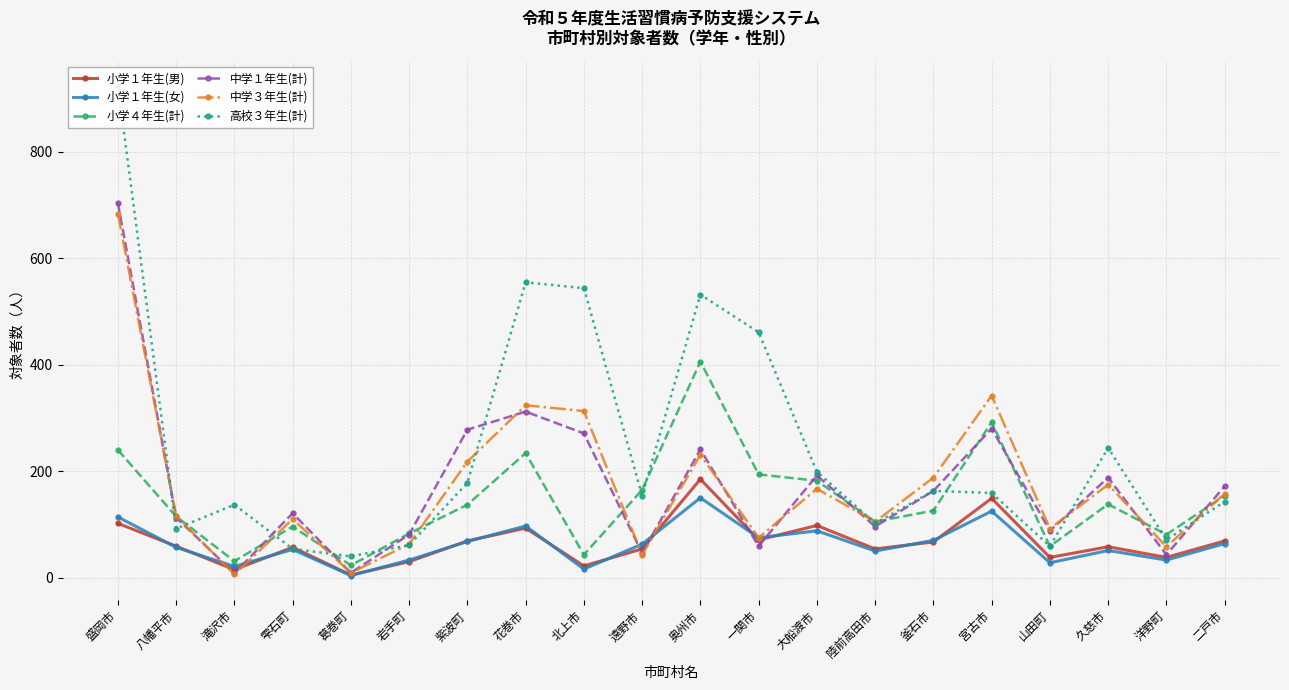

What is the lowest value of the 小学１年生(女) series?

4